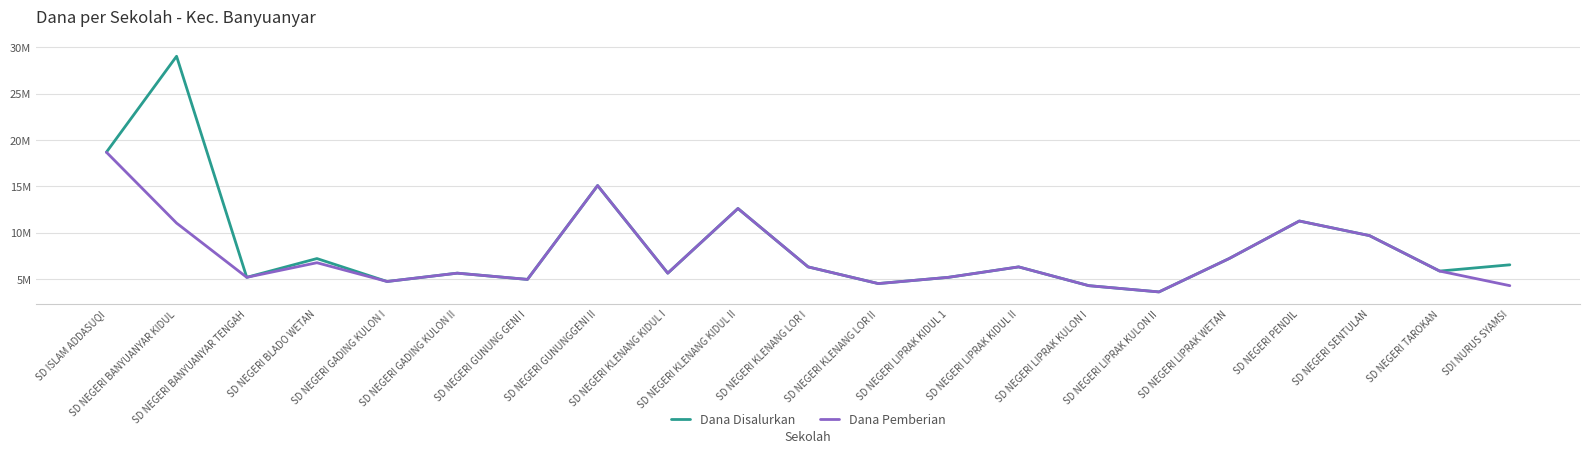

At which category does the chart reach its peak across all series?

SD NEGERI BANYUANYAR KIDUL